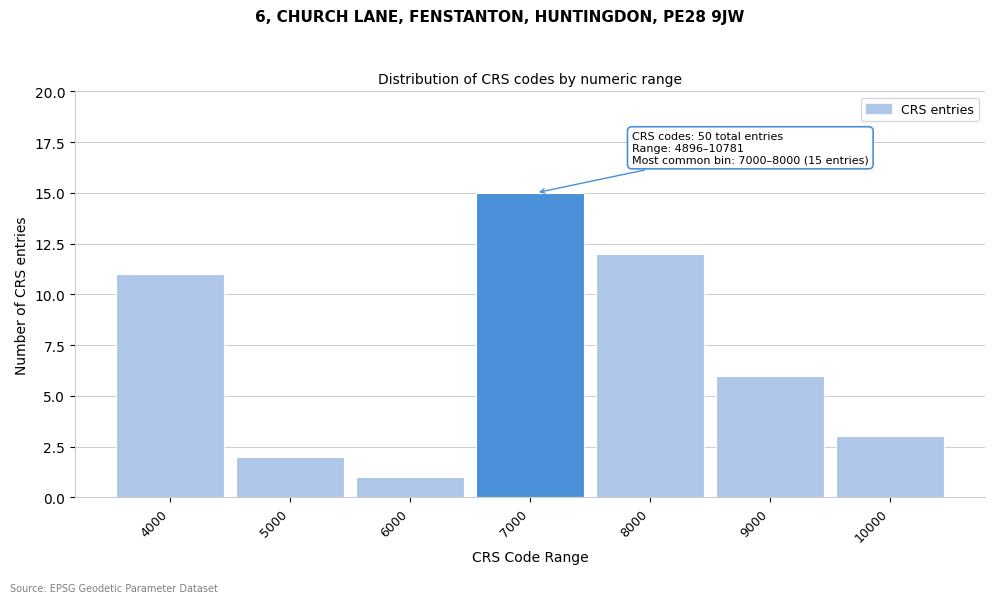

Reading right to left, what are all the values shown in this chart?

10000=3	9000=6	8000=12	7000=15	6000=1	5000=2	4000=11